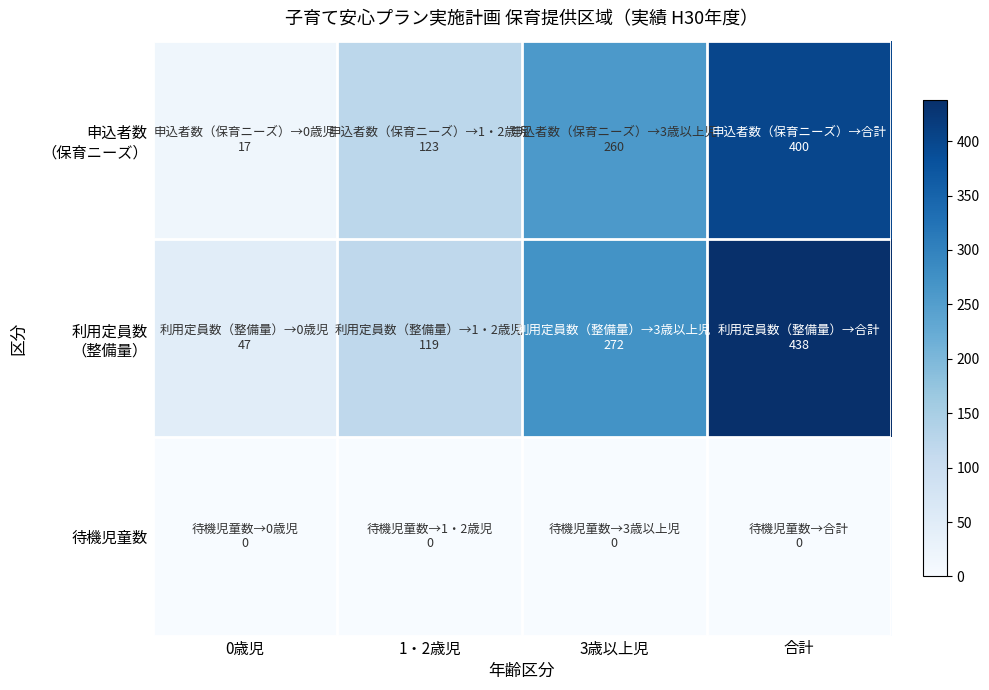

Which series has the largest total across all categories?

利用定員数 （整備量）